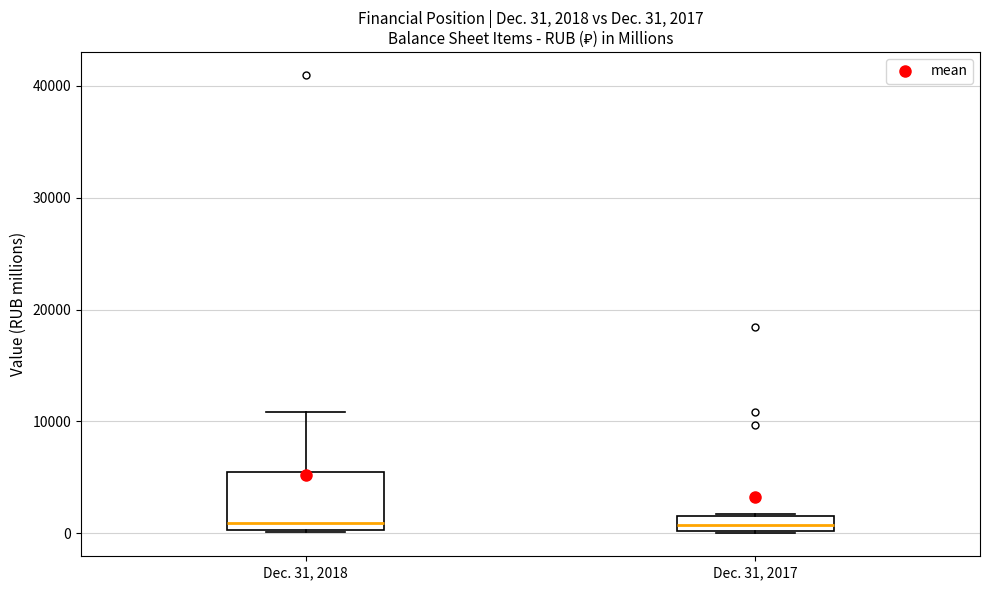

Which box is the tallest, from its lower edge to its upper edge?

Dec. 31, 2018